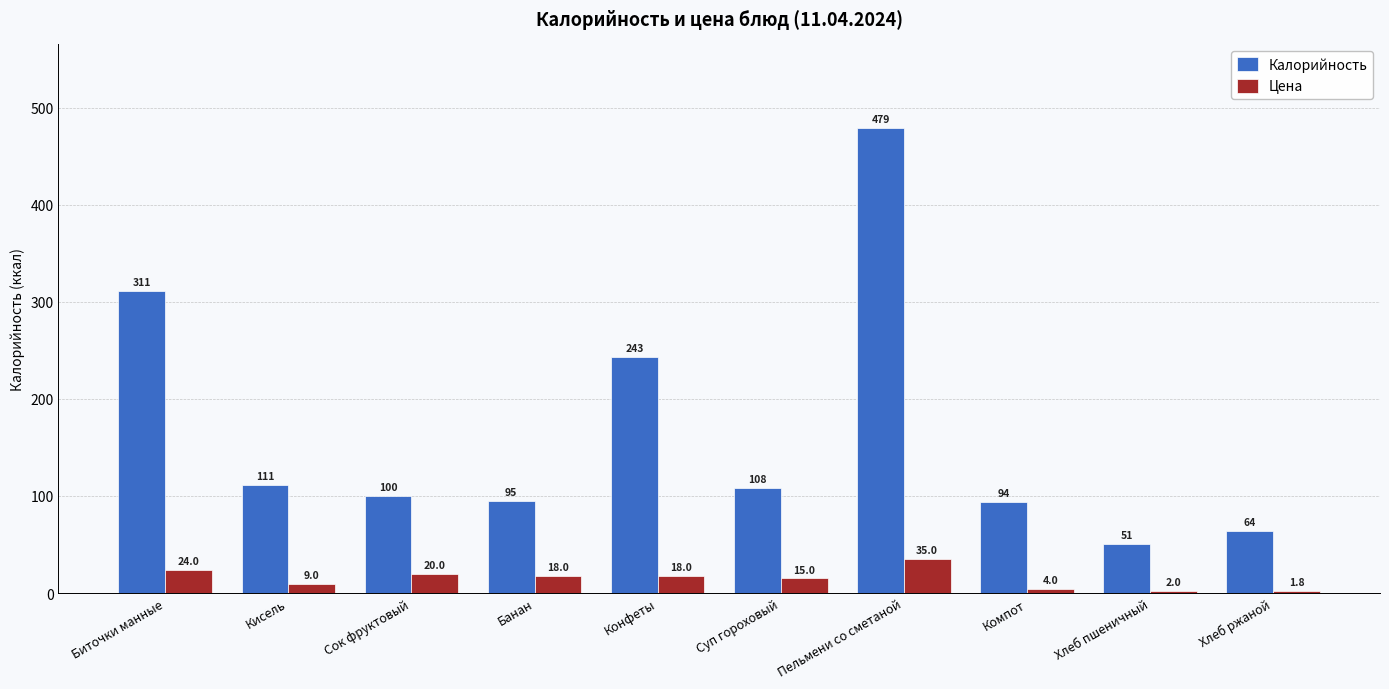

What is the difference between the Цена values at Кисель and Суп гороховый?

6.0